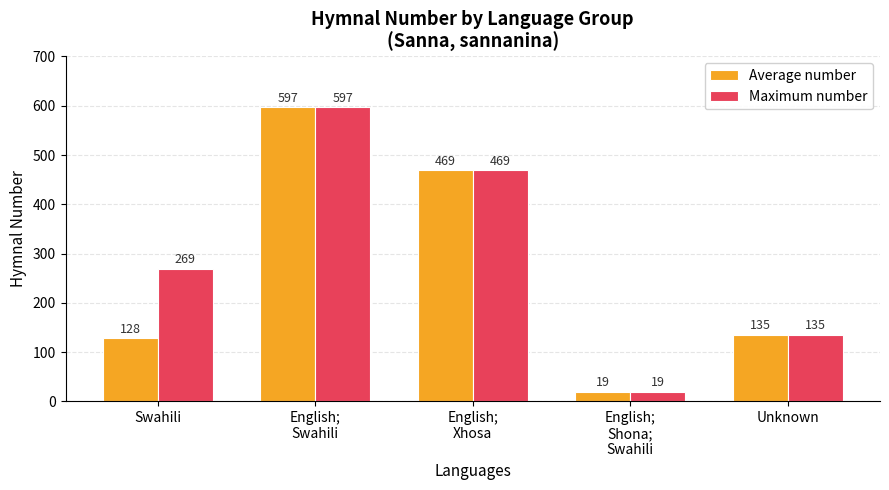

What is the label of the 5th bar from the right?

Swahili